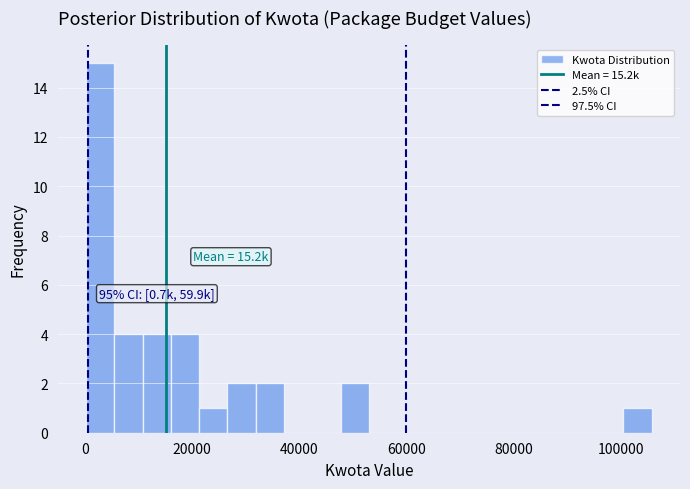

Read against the x-axis, roughly where is the centre of the tallest bar?

2000